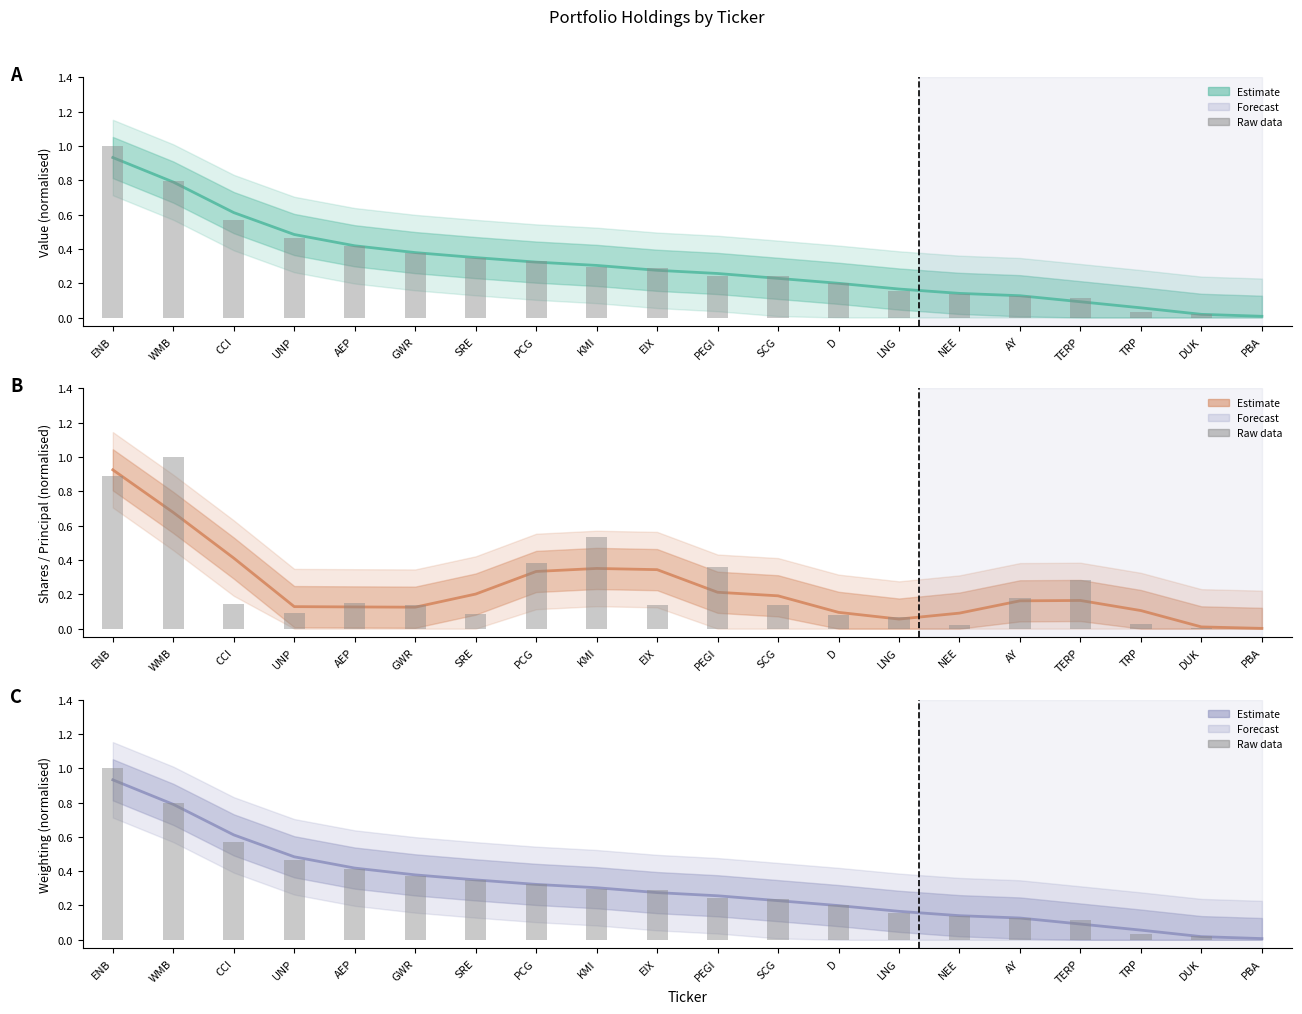

Is it true that Shares or principal amount (smoothed) equals 0.2 at GWR?

False